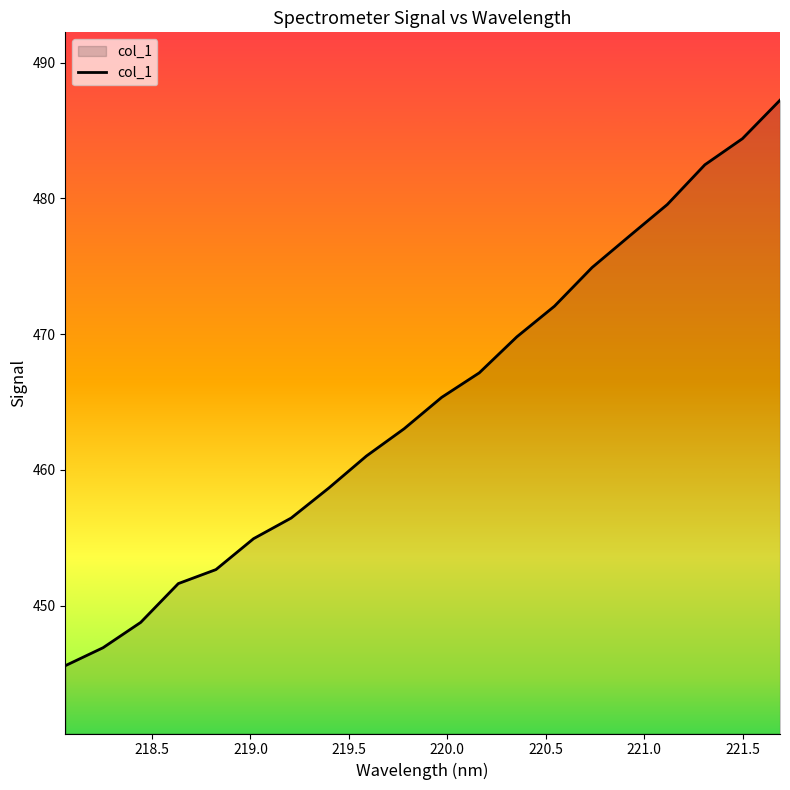

What is the greatest value displayed?

487.2